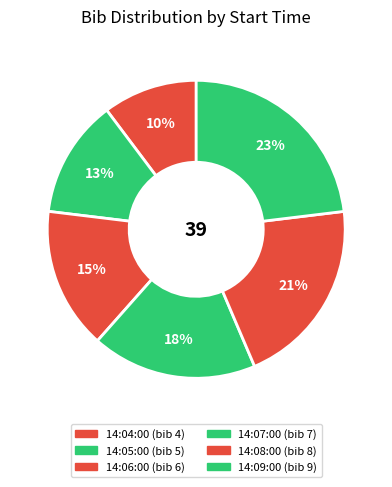

Which has a higher value, 14:05:00 or 14:06:00?

14:06:00